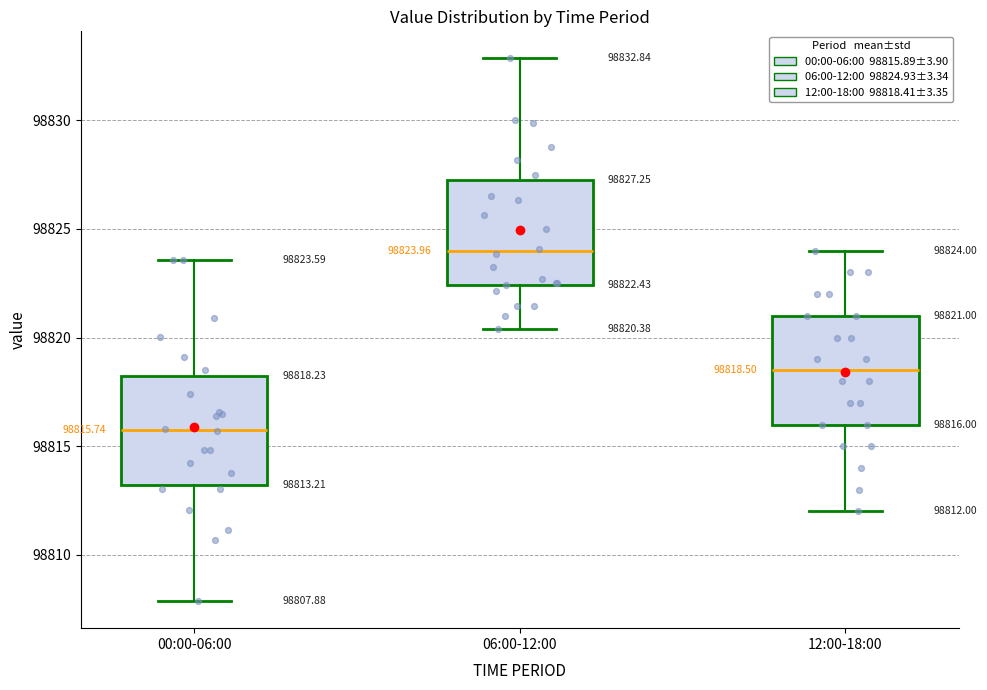

Which box's median line is the highest?

06:00-12:00